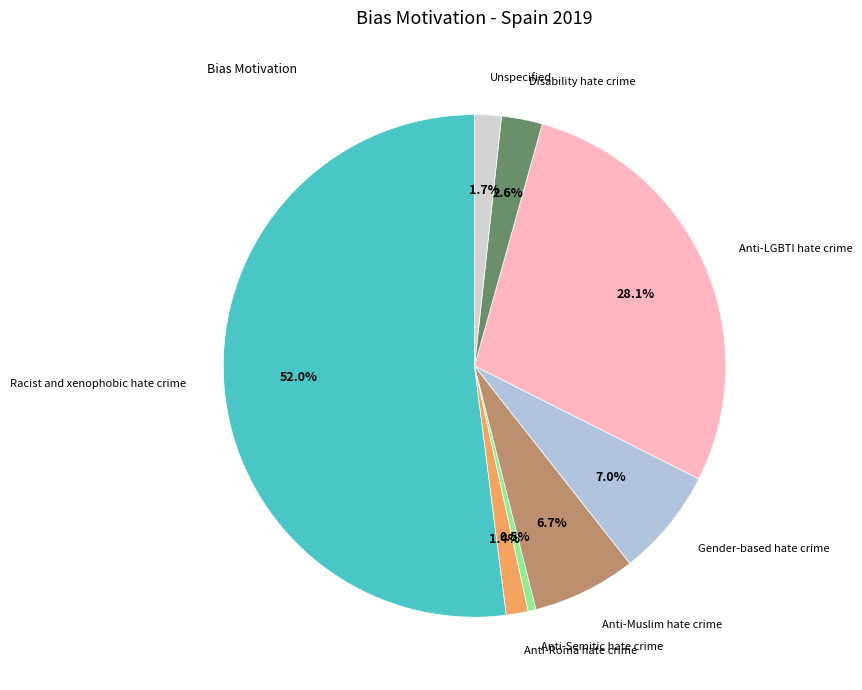

What percentage is NOT represented by Anti-Semitic hate crime?

99.5%